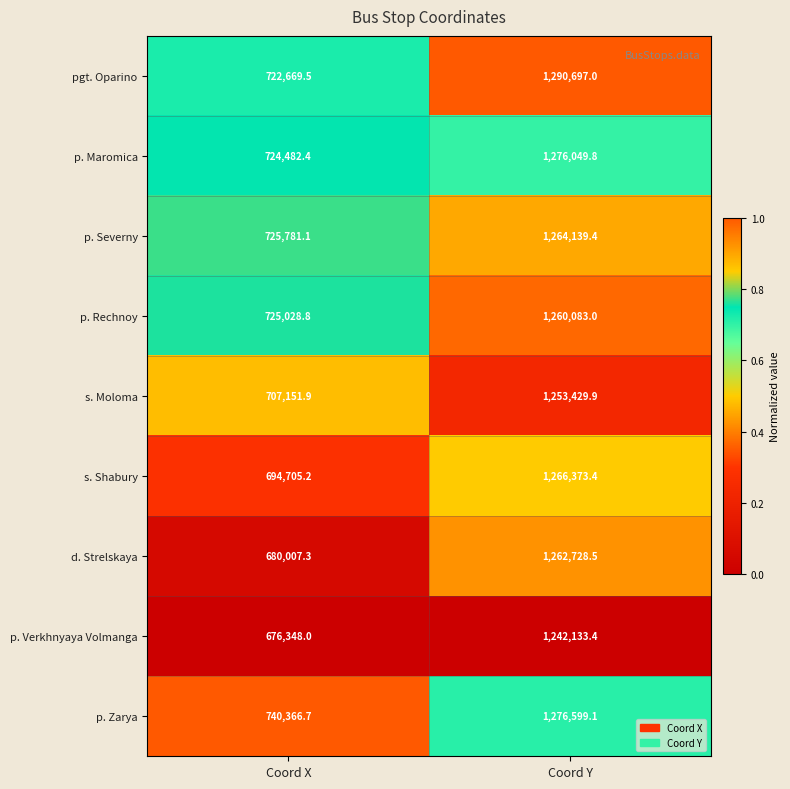

What is the average value of the p. Rechnoy series?

992555.9